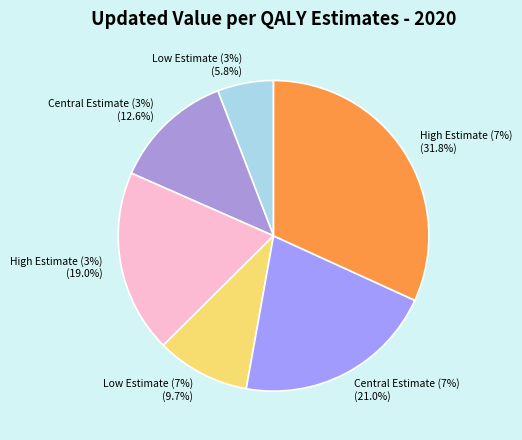

Combined, do High Estimate (3%) and Central Estimate (3%) account for over 50%?

No